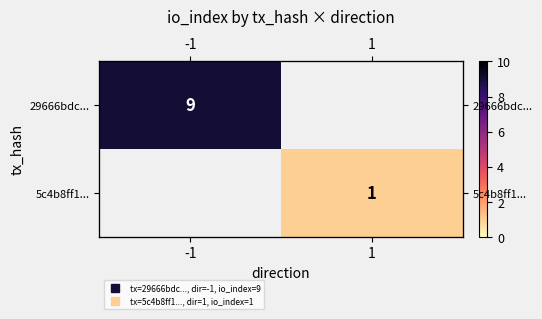

What is the minimum value shown in the chart?

1.0